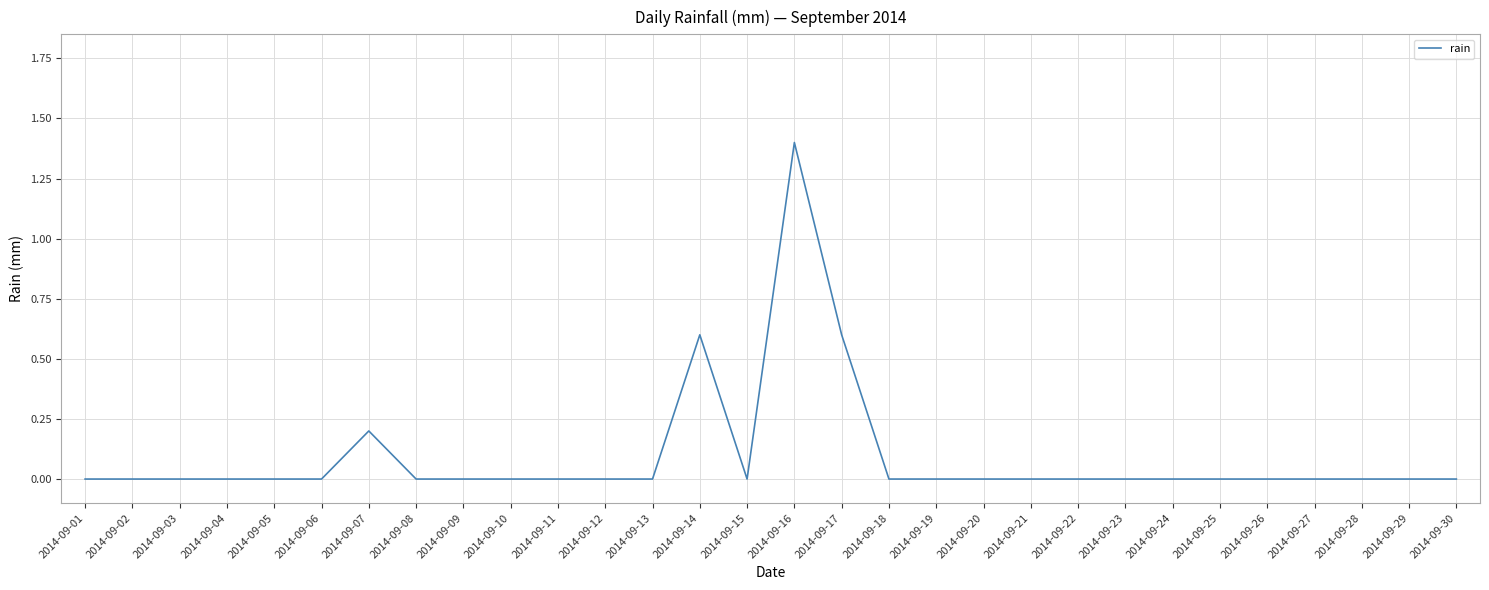

How many series are shown in this chart?

1